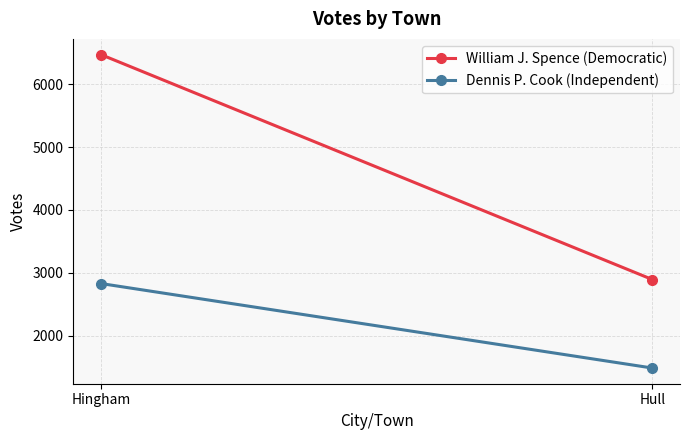

How many William J. Spence (Democratic) values are between 2894 and 6469?

2